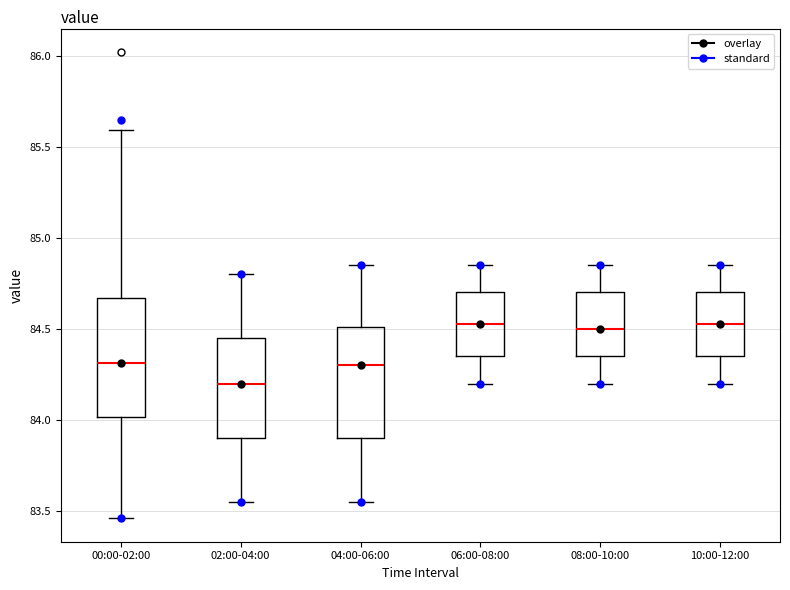

Reading left to right, transcribe this box plot: for each box, give where its median line is, the range the box spans, and where its two whiskers end, as read against the y-axis. The values are not printed on the chart, so give them approximately, as read against the axis.

00:00-02:00: median 84.30, box 84.00 to 84.65, whiskers 83.45 to 85.60
02:00-04:00: median 84.20, box 83.90 to 84.45, whiskers 83.55 to 84.80
04:00-06:00: median 84.30, box 83.90 to 84.50, whiskers 83.55 to 84.85
06:00-08:00: median 84.55, box 84.35 to 84.70, whiskers 84.20 to 84.85
08:00-10:00: median 84.50, box 84.35 to 84.70, whiskers 84.20 to 84.85
10:00-12:00: median 84.55, box 84.35 to 84.70, whiskers 84.20 to 84.85